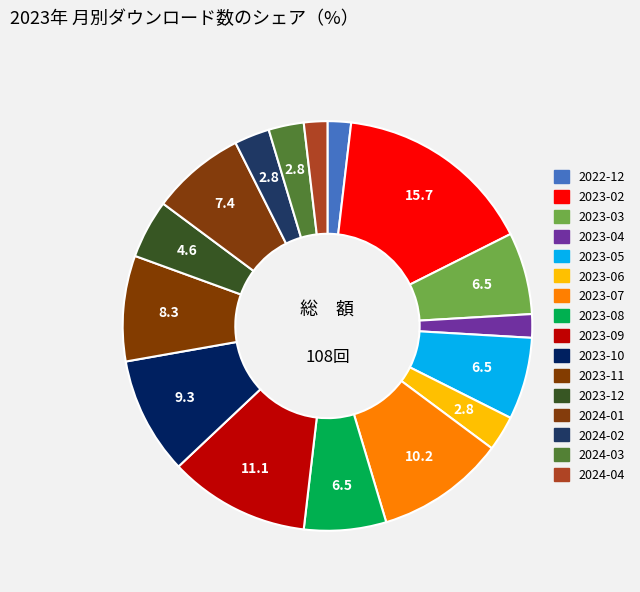

To the nearest percent, what percentage of the pie is 2023-06?

3%